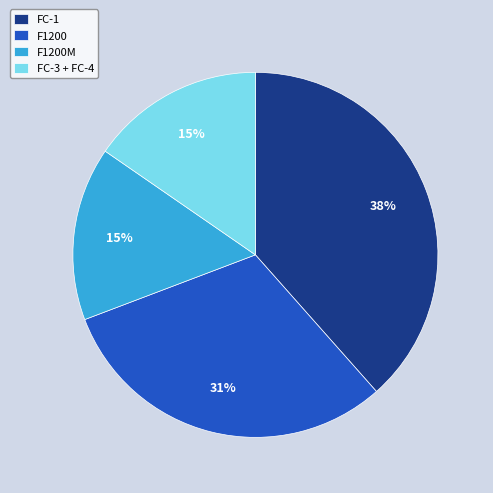

Is it true that F1200M is 15% of the pie?

True